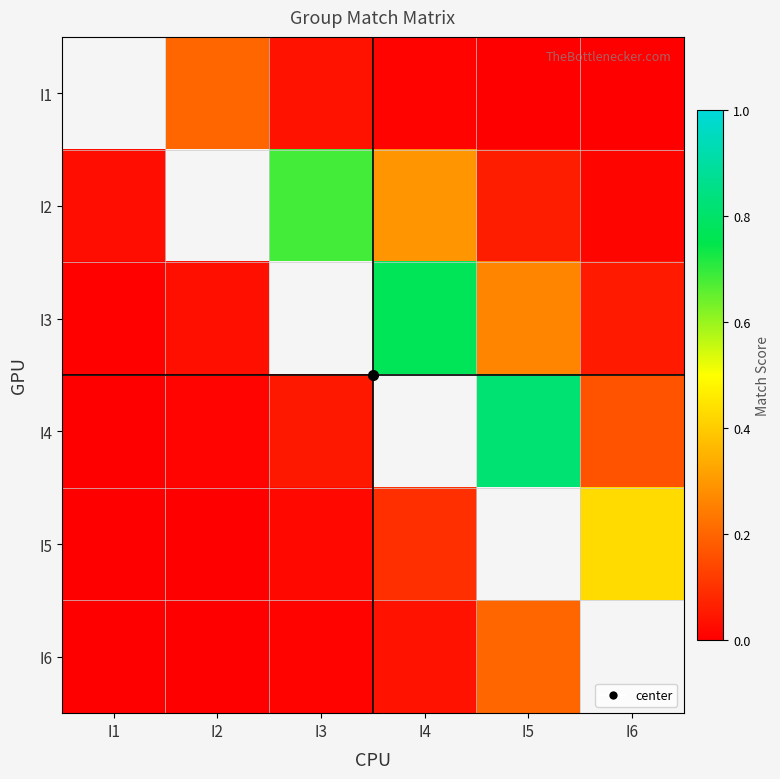

The I5 series shows 0.0 at I2. True or false?

False